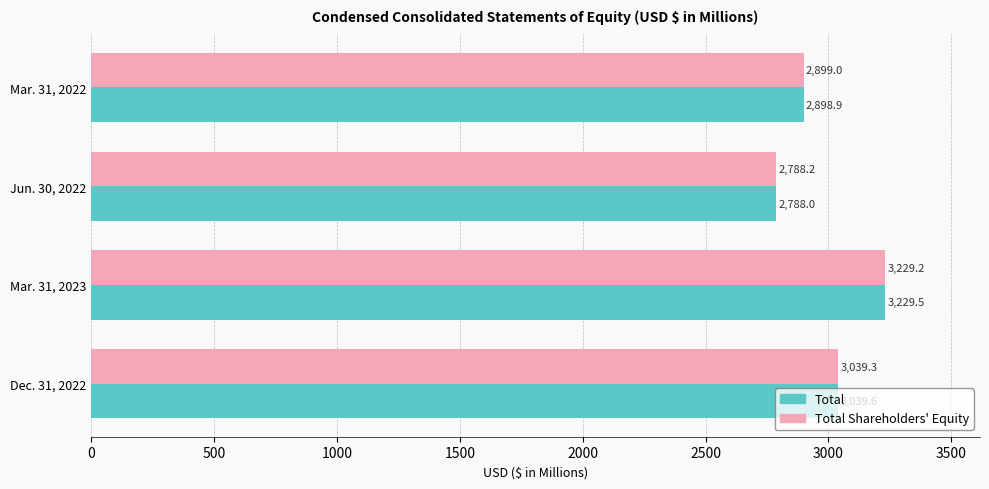

Which series has the largest total across all categories?

Total